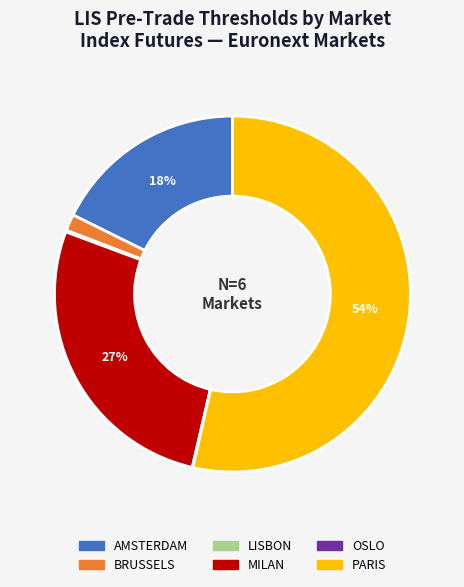

What is the largest slice in the pie chart?

PARIS